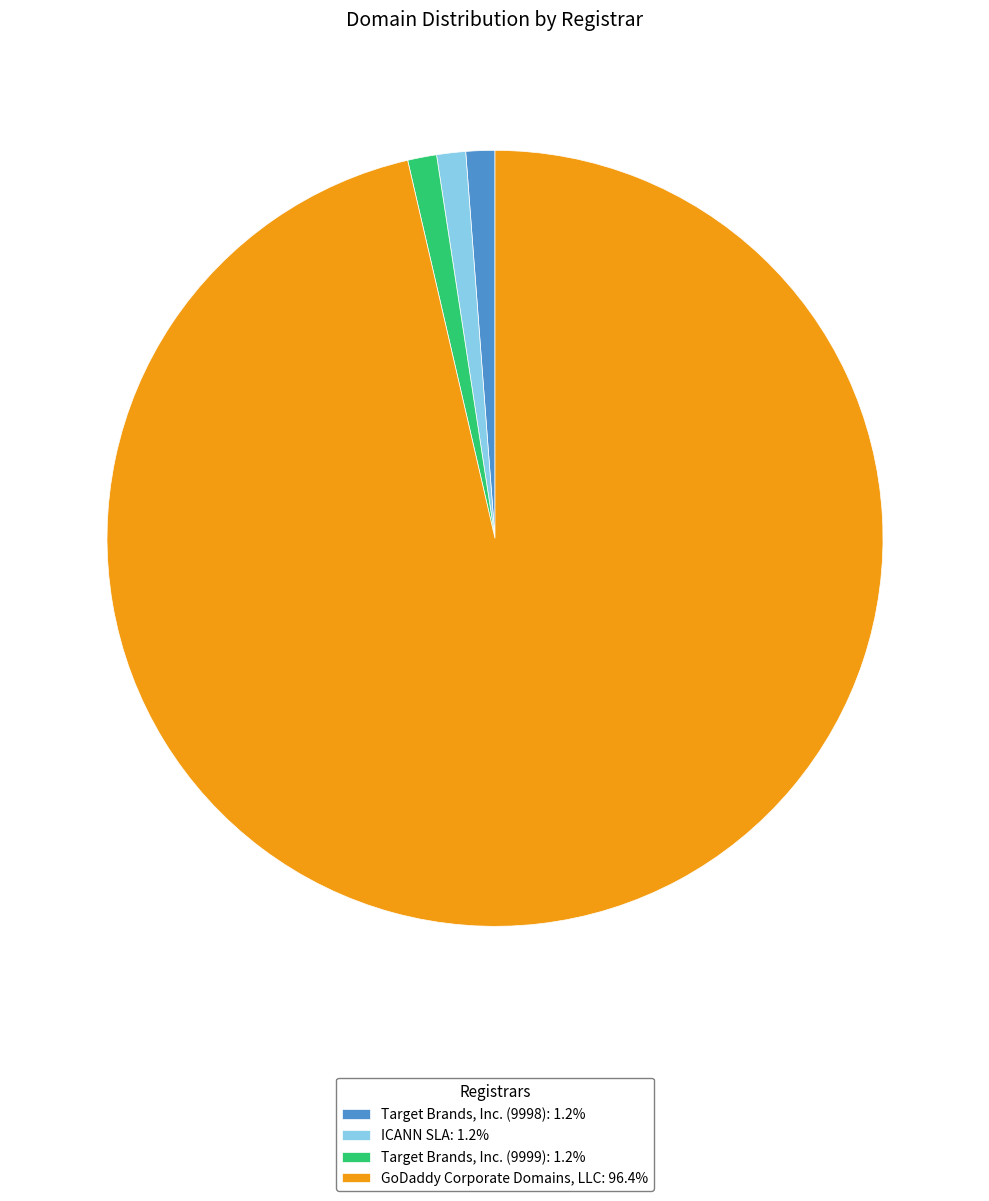

Is GoDaddy Corporate Domains, LLC: 96.4% the majority of the pie?

Yes